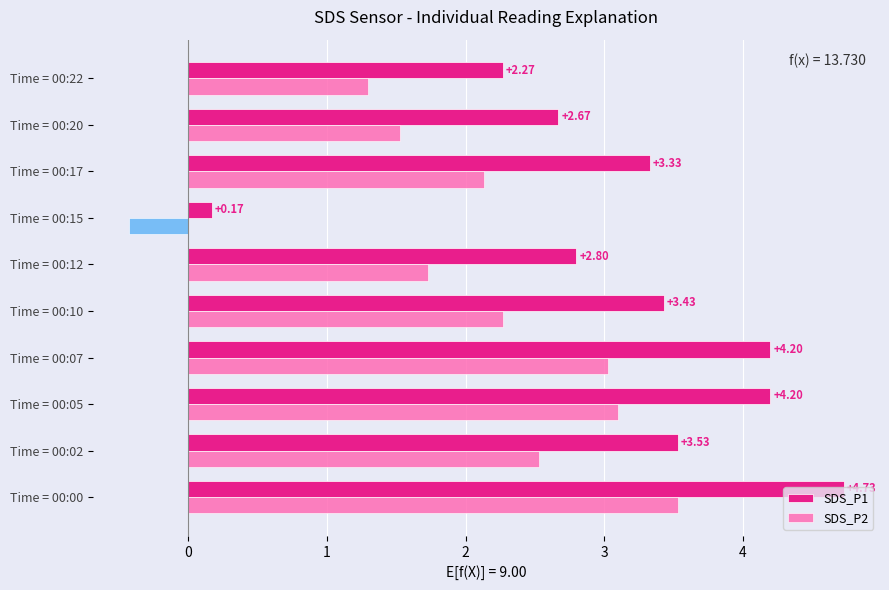

Rank the series by their average value, from highest to lowest.

SDS_P1, SDS_P2